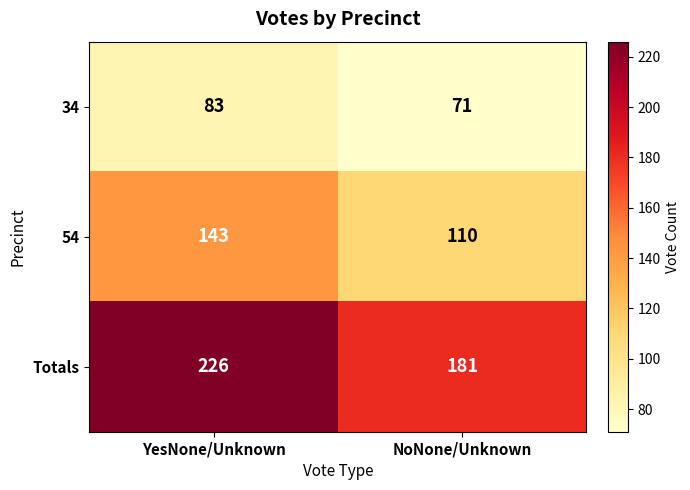

How many series are shown in this chart?

3